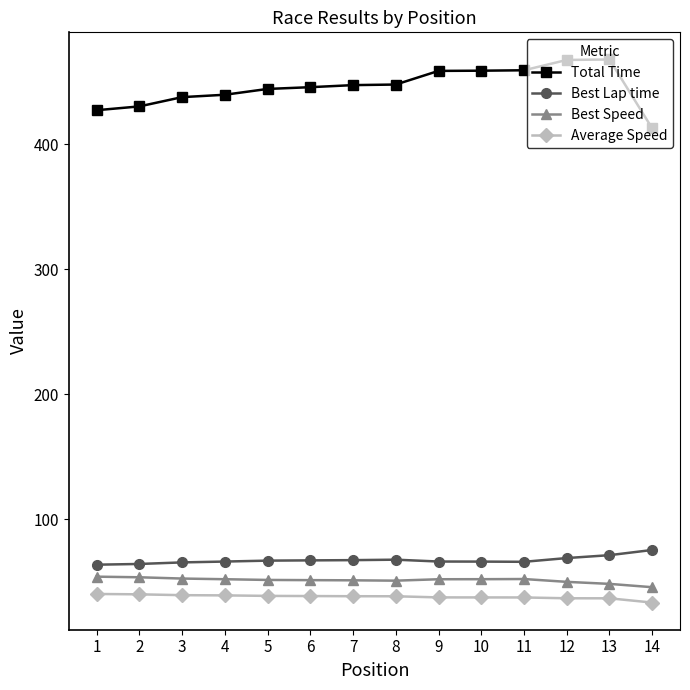

What is the maximum value for Best Speed?

53.9